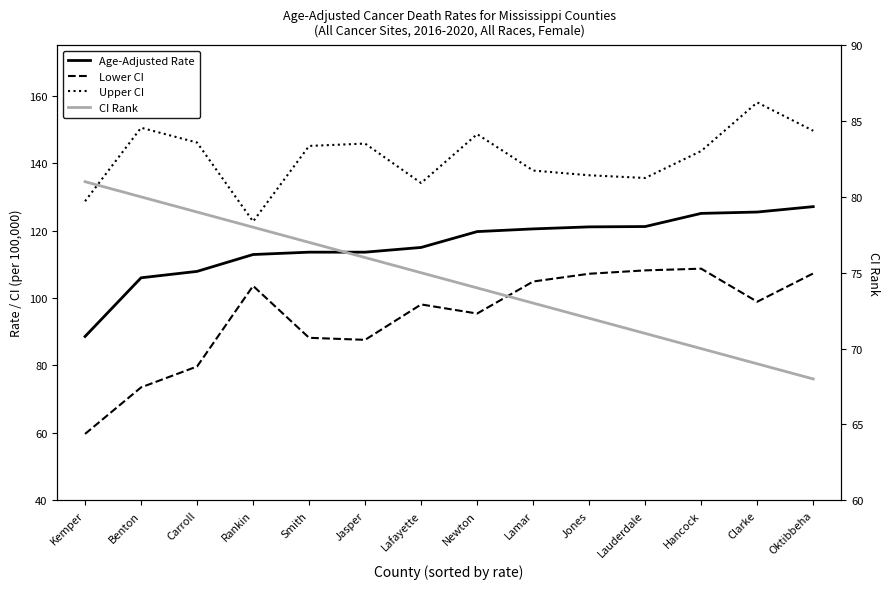

The value of Lower CI at Kemper is 33.8. True or false?

False